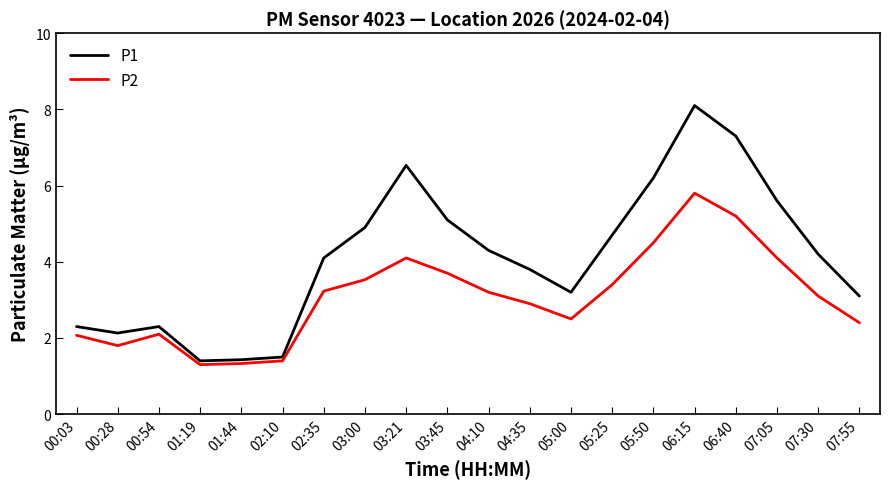

At how many categories does at least one series exceed 3?

14